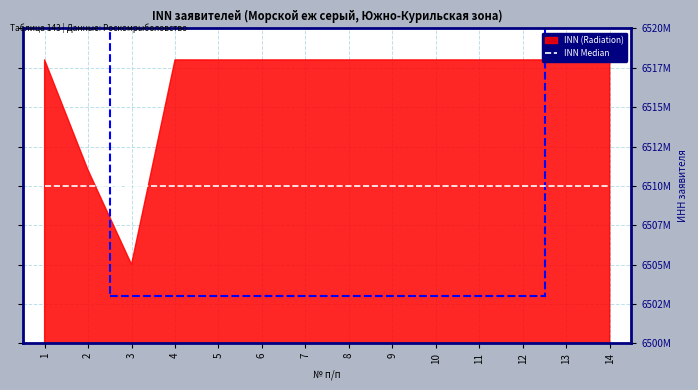

Which label corresponds to the largest value in the chart?

1